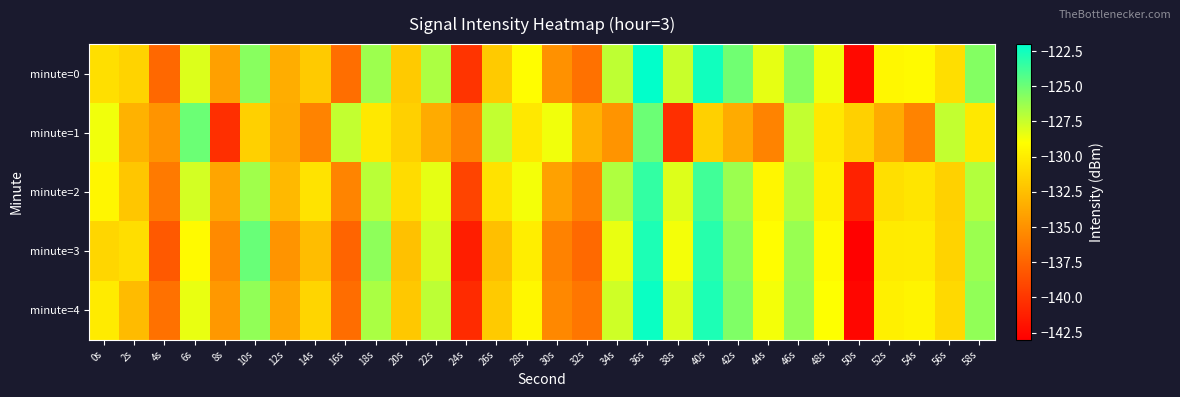

What is the total value across all series at 56s?

-652.2